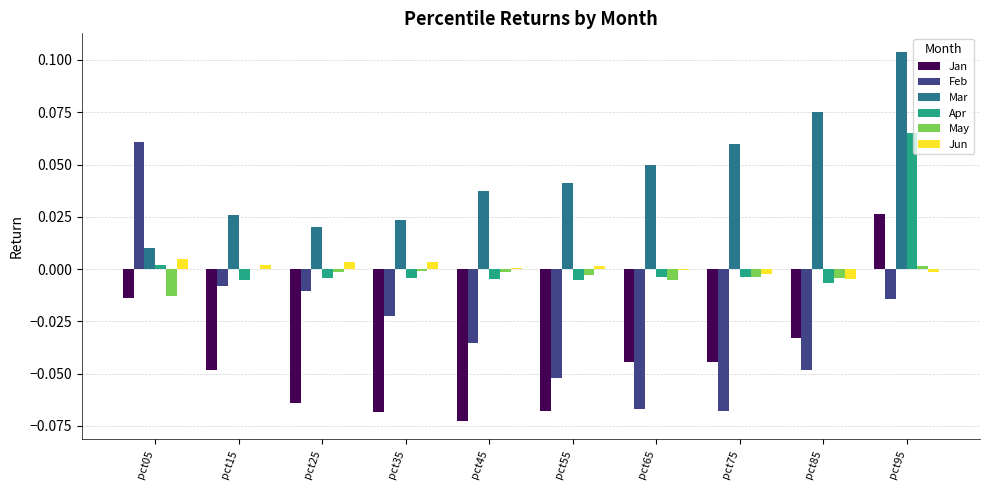

Which label corresponds to the largest value in the chart?

pct95